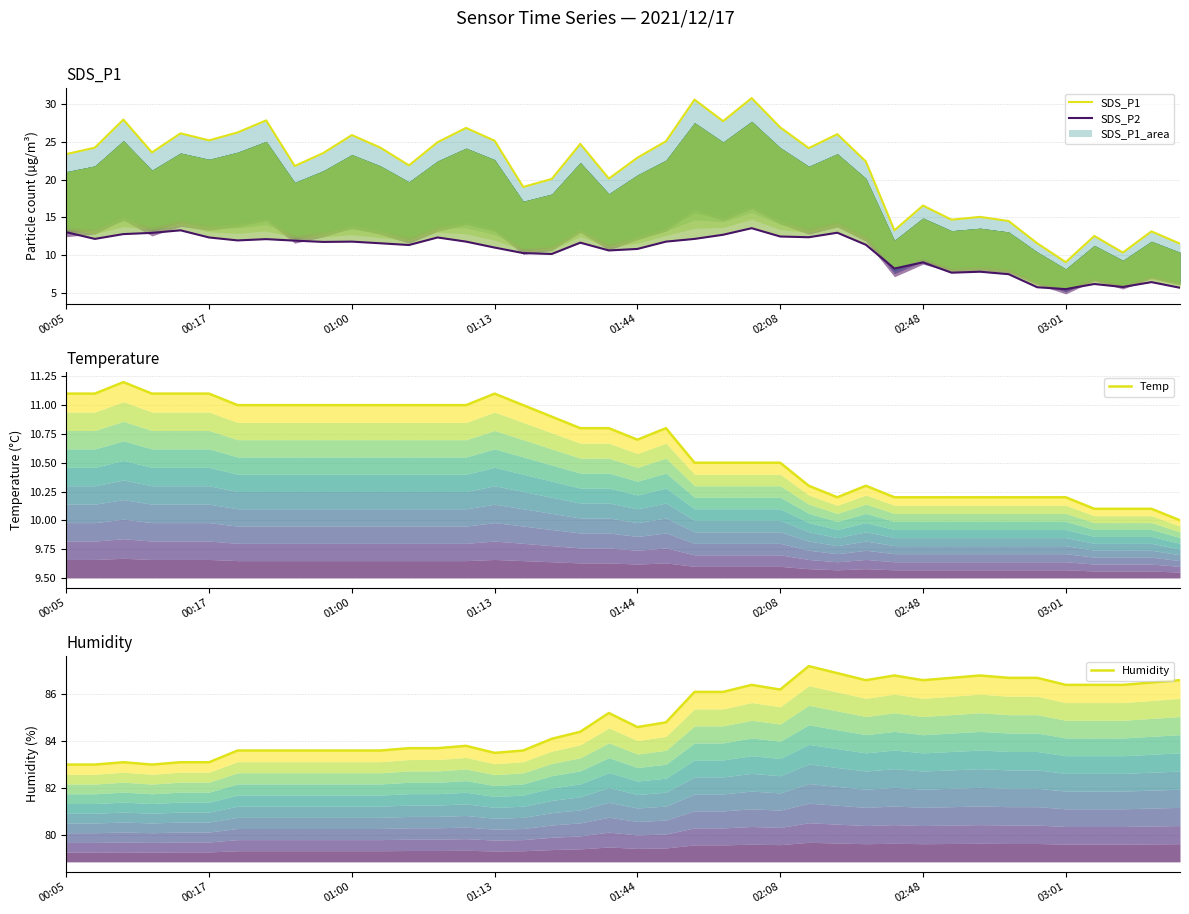

What is the lowest value of the SDS_P1 series?

9.1